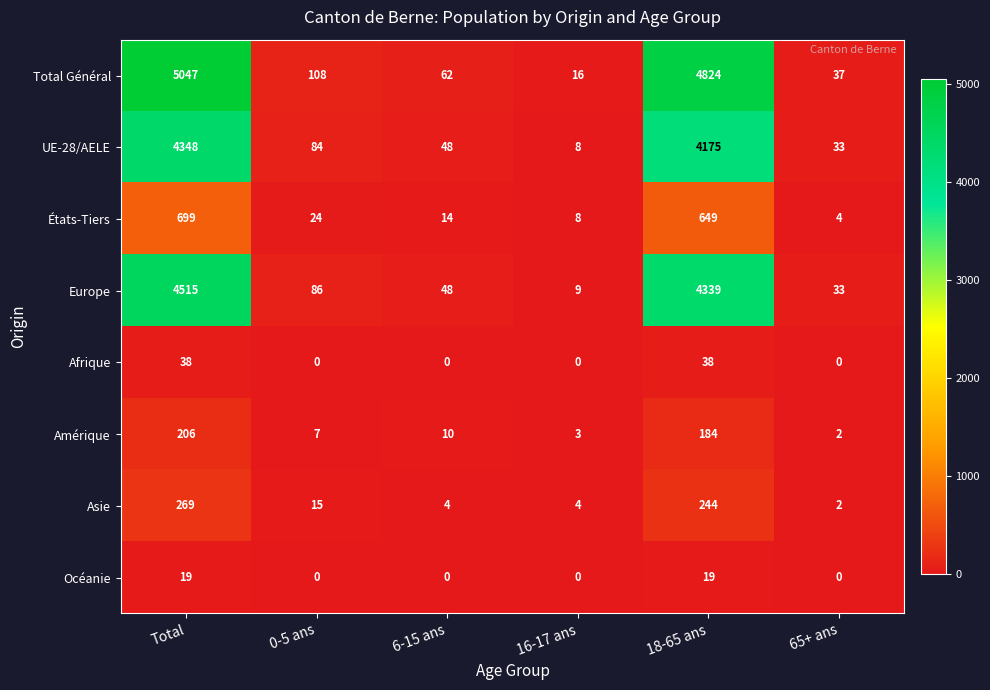

The Afrique series shows 0 at 65+ ans. True or false?

True